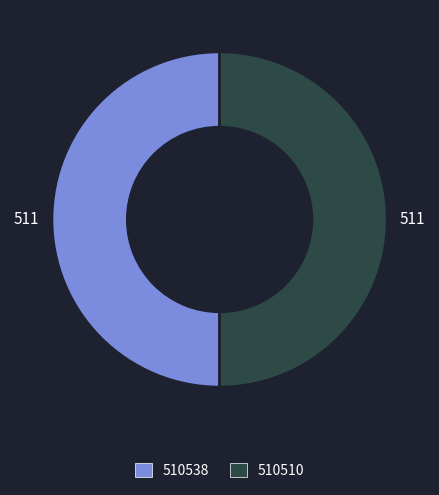

Is it true that 510538 is 57% of the pie?

False